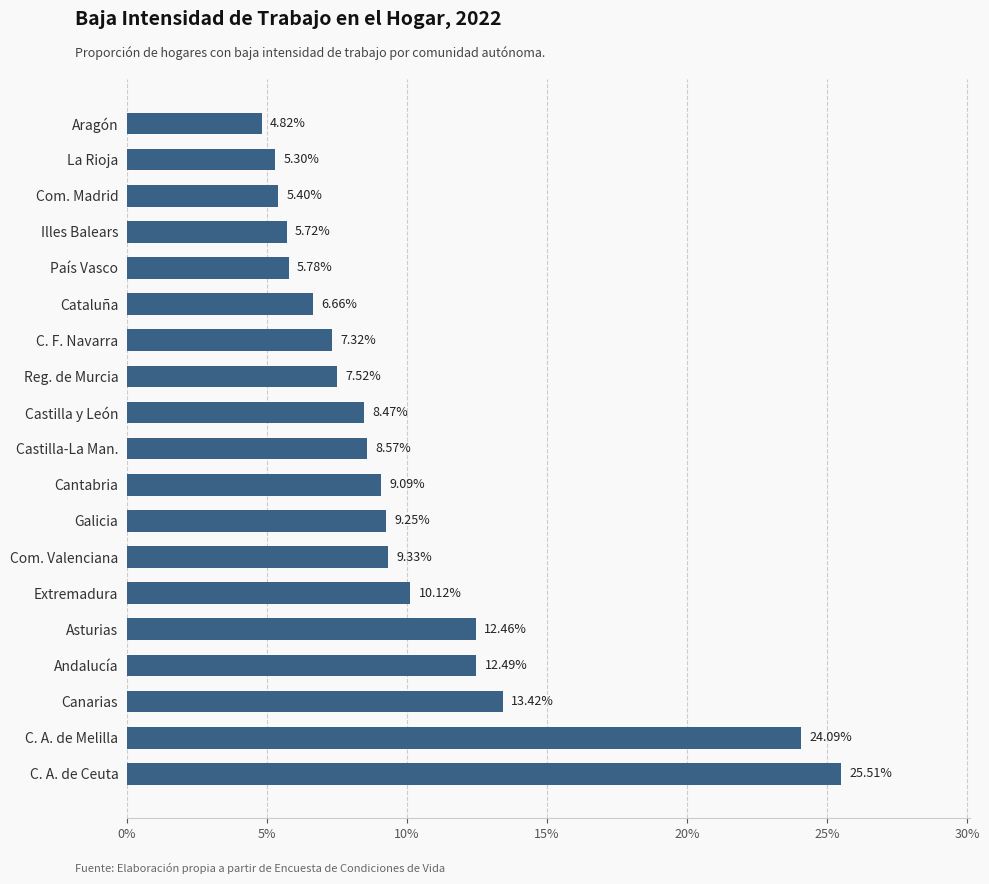

What is the sum of all values?

1.9